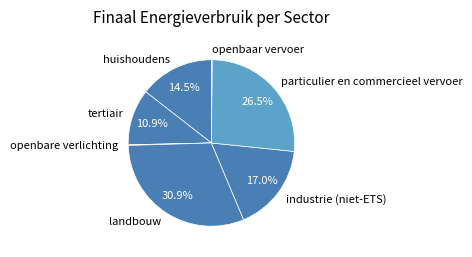

Is the sum of particulier en commercieel vervoer and industrie (niet-ETS) greater than half?

No